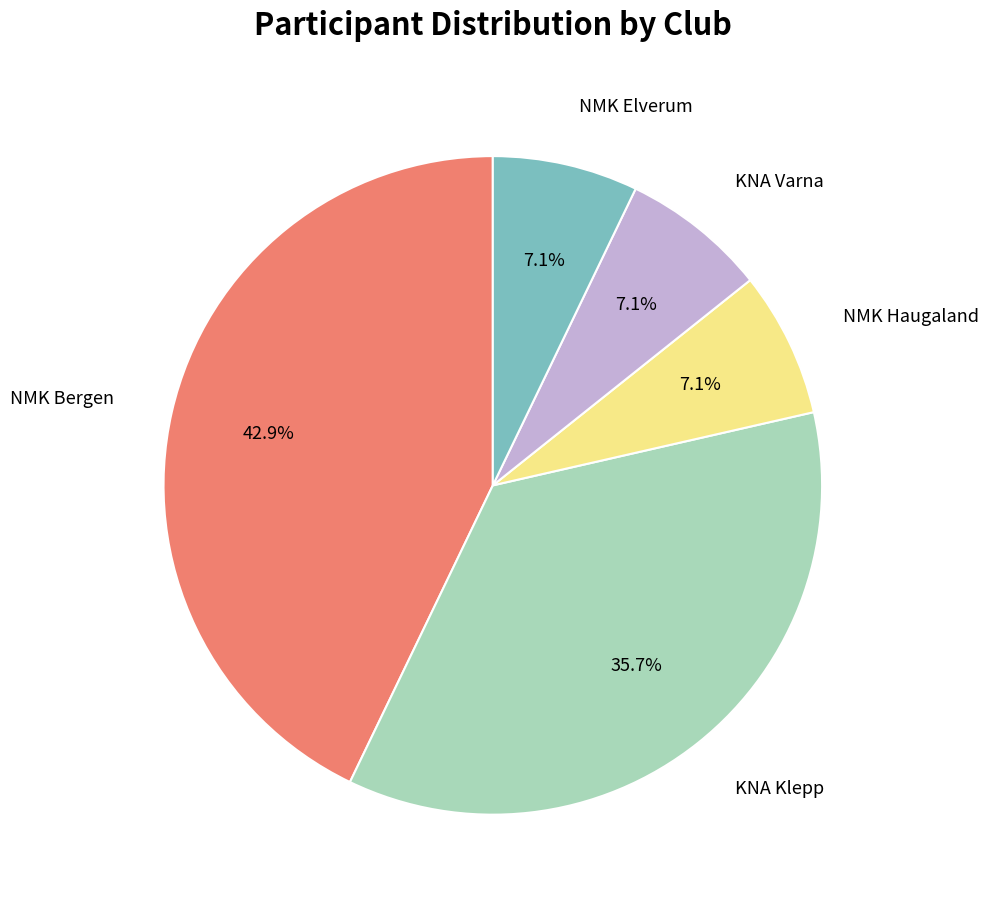

Is there any slice that represents more than half of the pie?

No